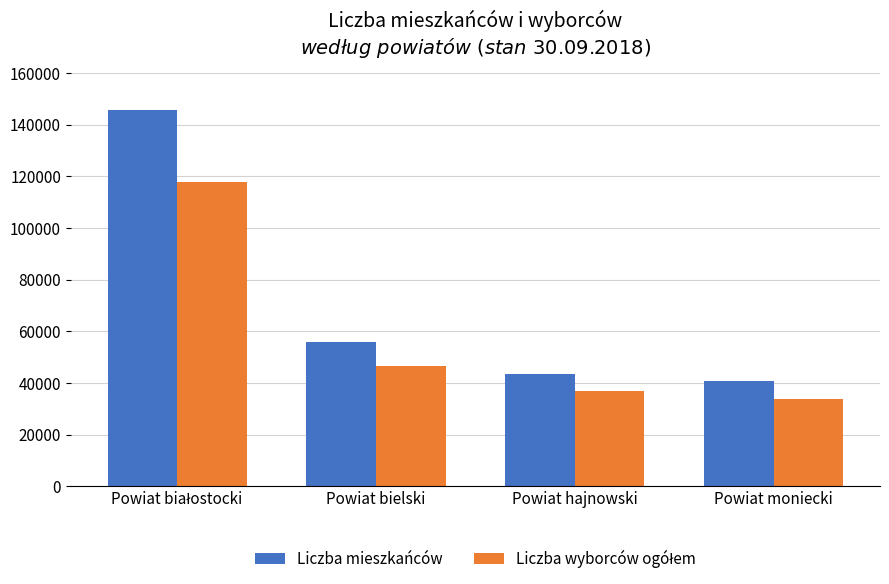

Which series has the largest total across all categories?

Liczba mieszkańców